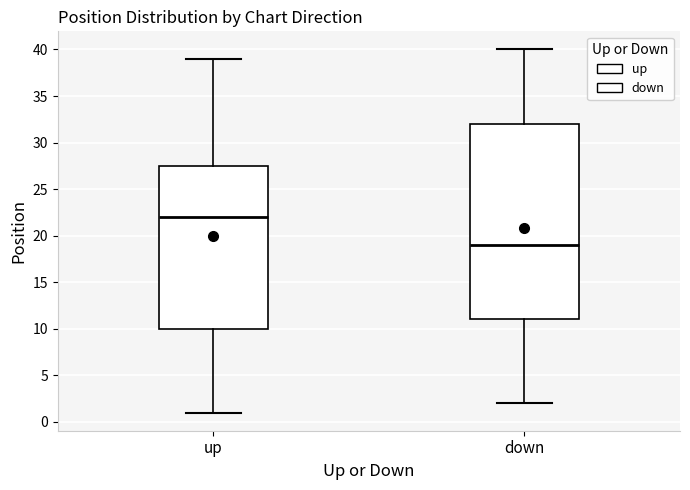

Reading left to right, transcribe this box plot: for each box, give where its median line is, the range the box spans, and where its two whiskers end, as read against the y-axis. The values are not printed on the chart, so give them approximately, as read against the axis.

up: median 22.0, box 10.0 to 27.5, whiskers 1.0 to 39.0
down: median 19.0, box 11.0 to 32.0, whiskers 2.0 to 40.0